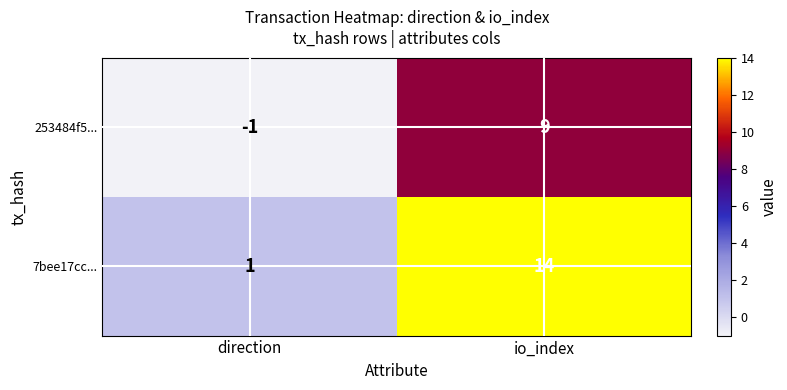

Which series has the largest range (max minus min)?

7bee17cc...